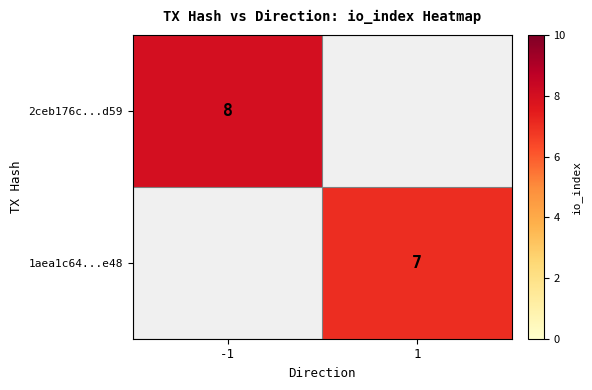

The value of 2ceb176c...d59 at -1 is 8. True or false?

True